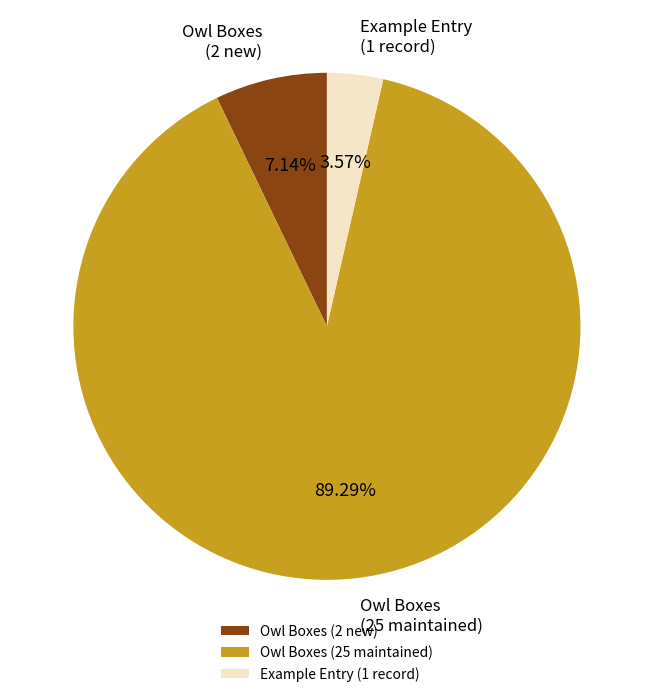

Between Owl Boxes (2 new) and Owl Boxes (25 maintained), which is larger?

Owl Boxes (25 maintained)